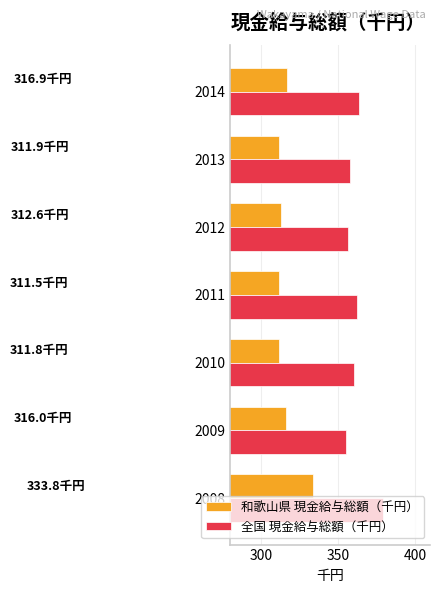

Rank the series by their maximum value, from highest to lowest.

全国 現金給与総額（千円）, 和歌山県 現金給与総額（千円）